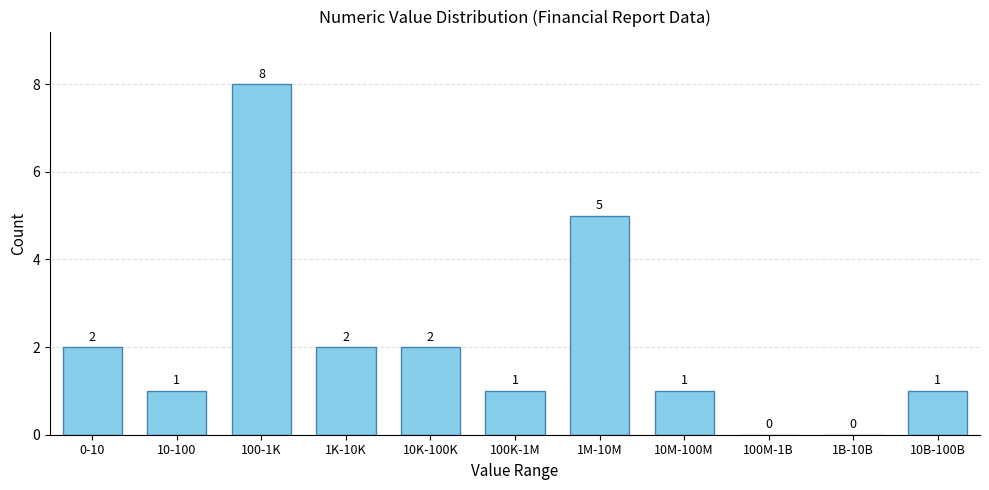

Reading left to right, what are all the values shown in this chart?

0-10=2	10-100=1	100-1K=8	1K-10K=2	10K-100K=2	100K-1M=1	1M-10M=5	10M-100M=1	100M-1B=0	1B-10B=0	10B-100B=1